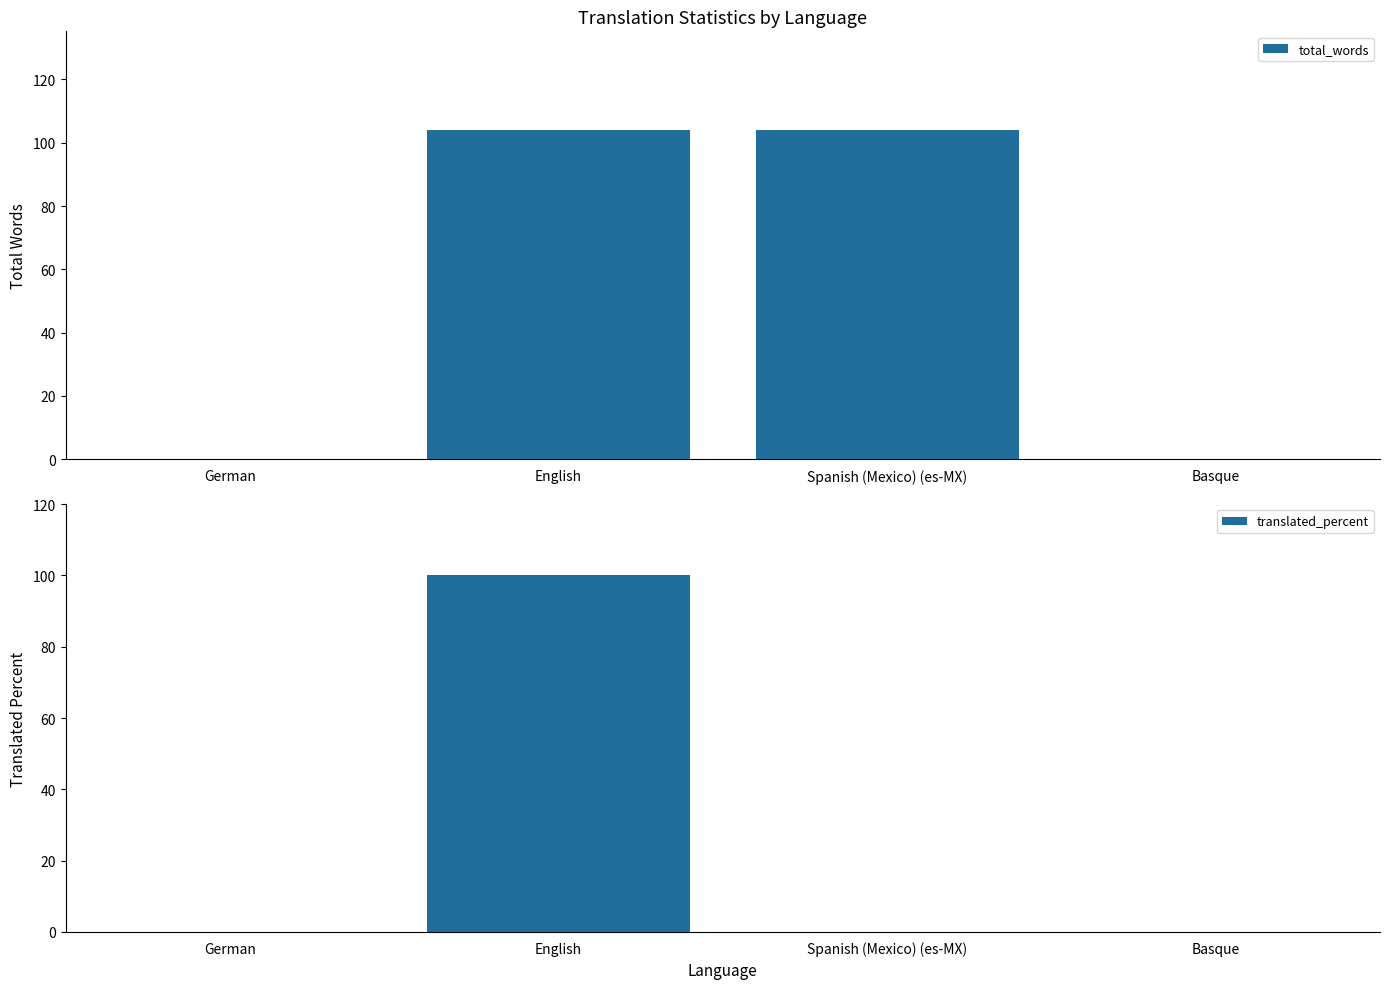

What is the value of the total_words bar at the 3rd from the left?

104